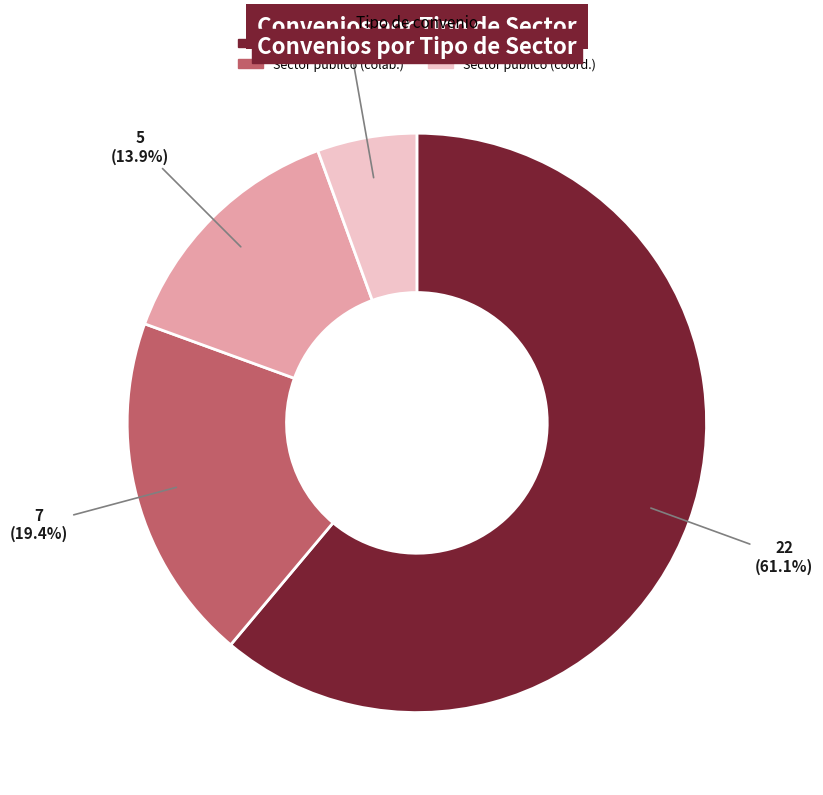

Is there any slice that represents more than half of the pie?

Yes